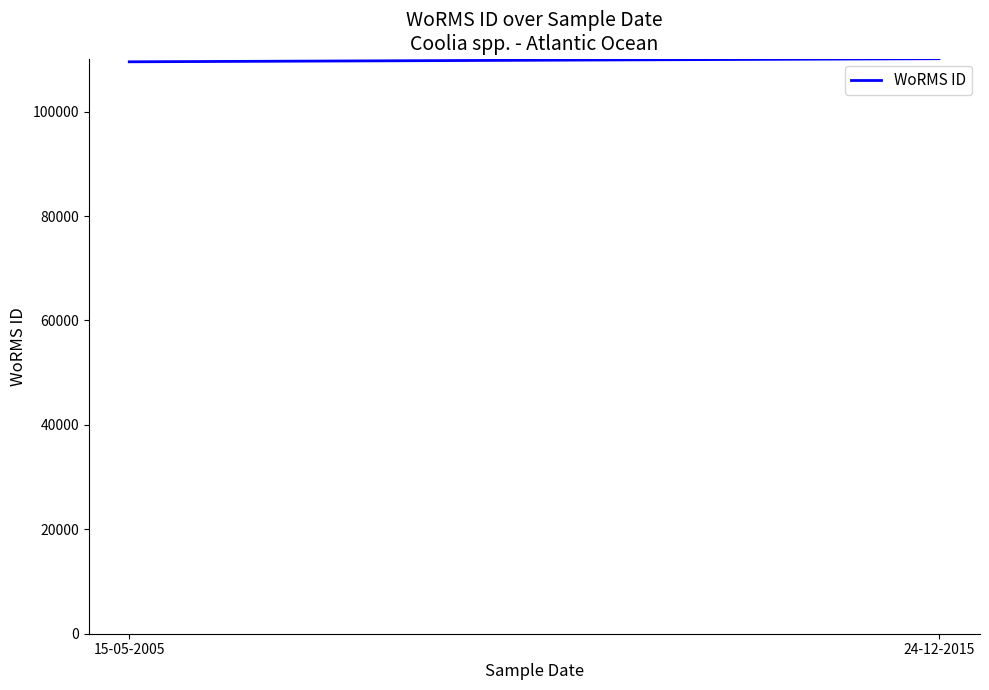

The chart shows a value of 65508 at 24-12-2015. True or false?

False